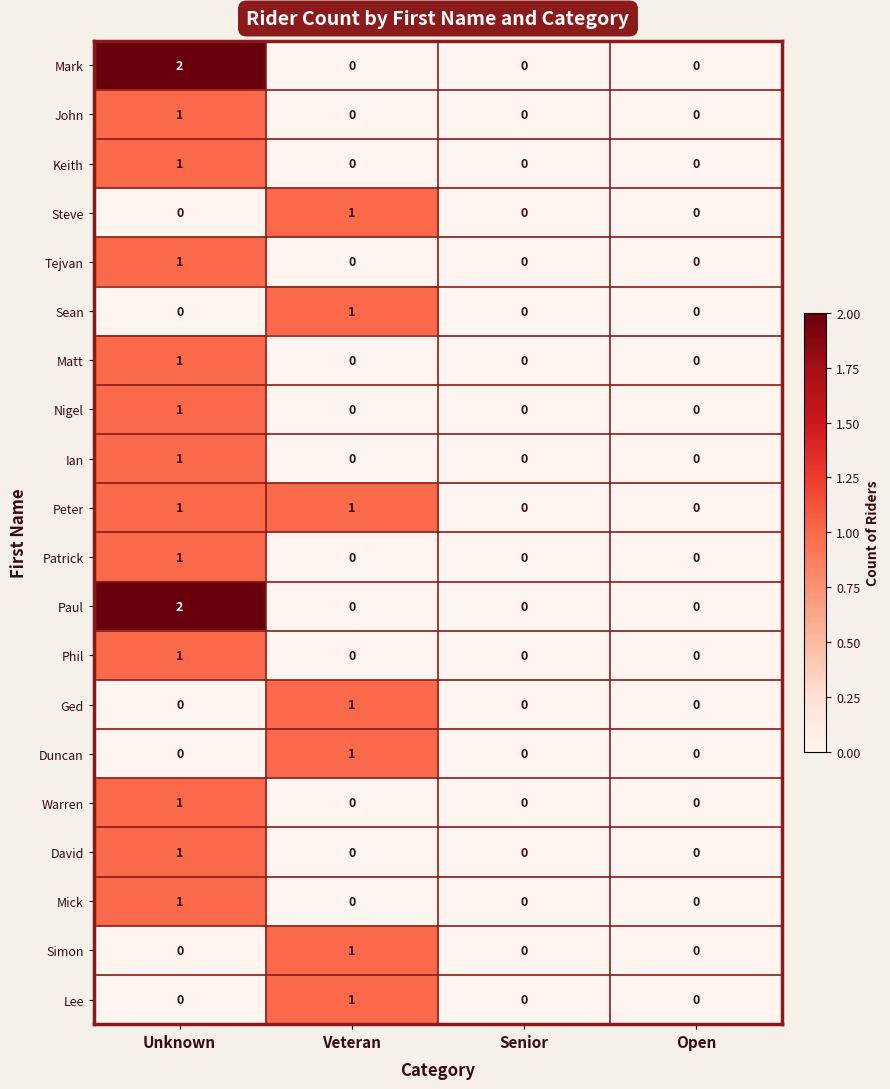

Count the Keith values in the range 0 to 1.

4